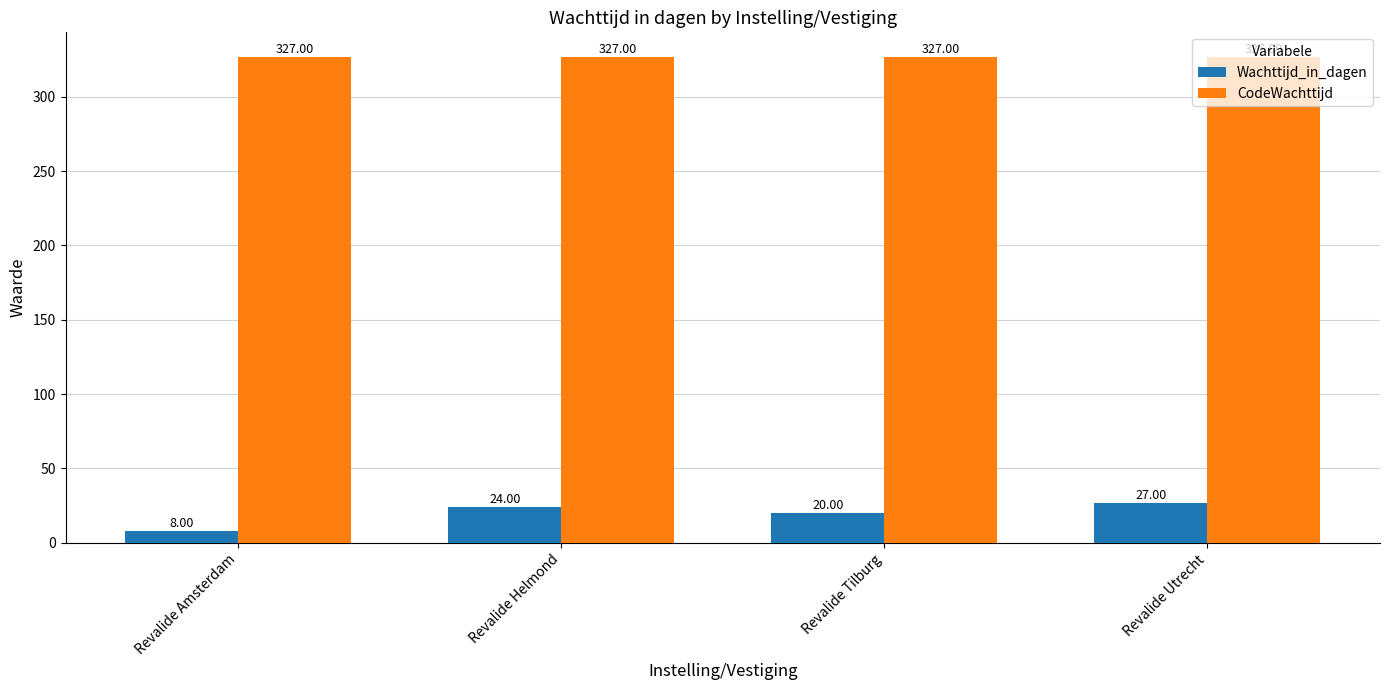

How many bars are there in total?

8